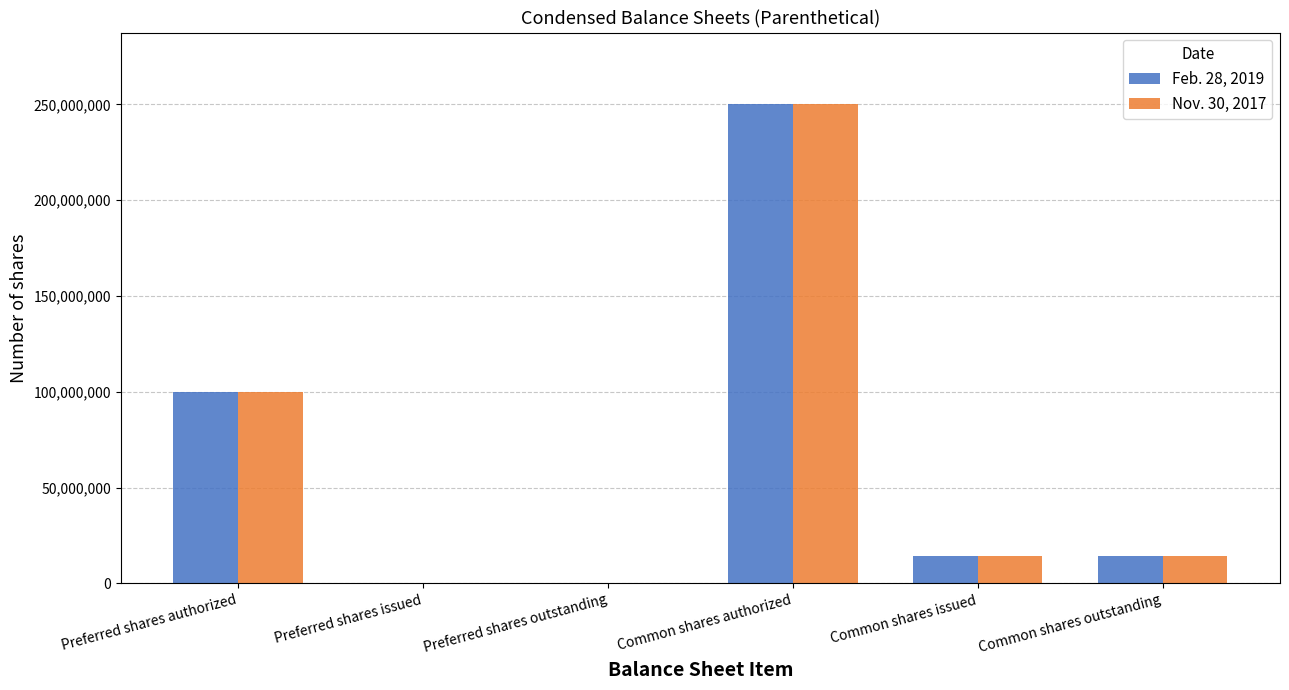

What is the average value of the Nov. 30, 2017 series?

63096745